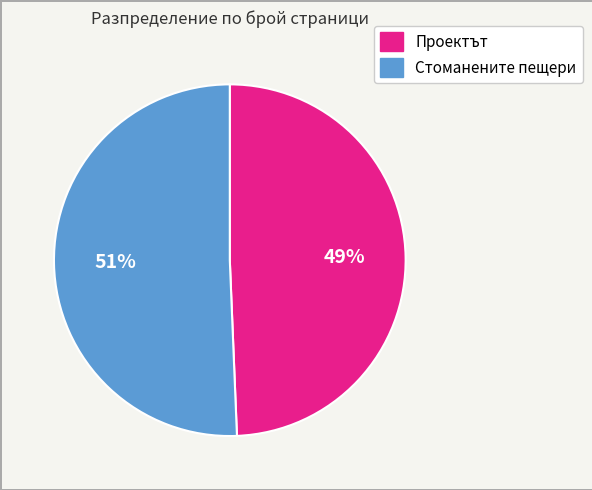

Combined, do Стоманените пещери and Проектът account for over 50%?

Yes